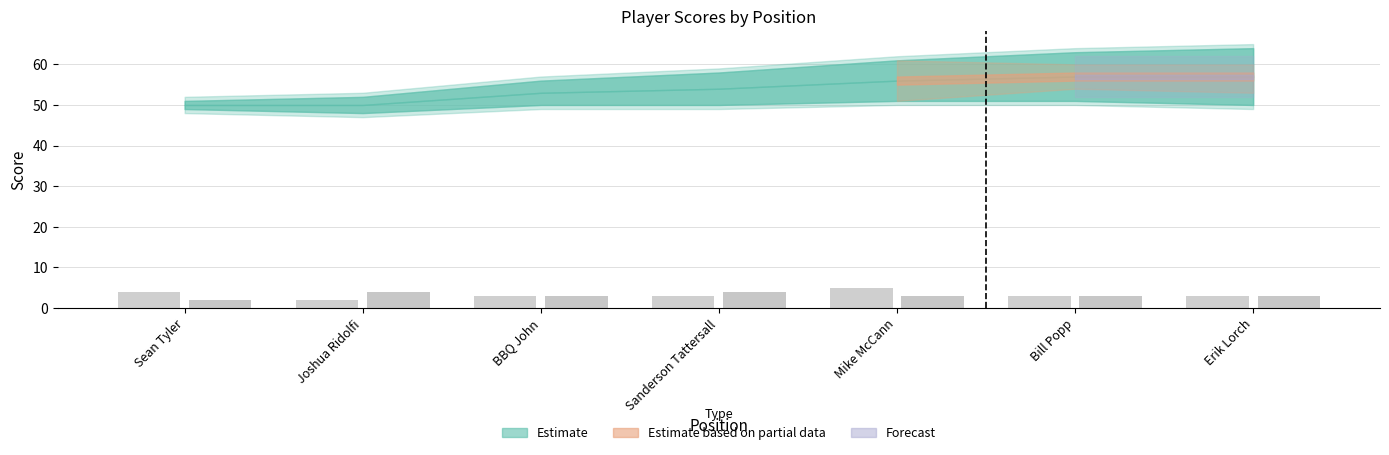

What is the total value across all series at Mike McCann?

8